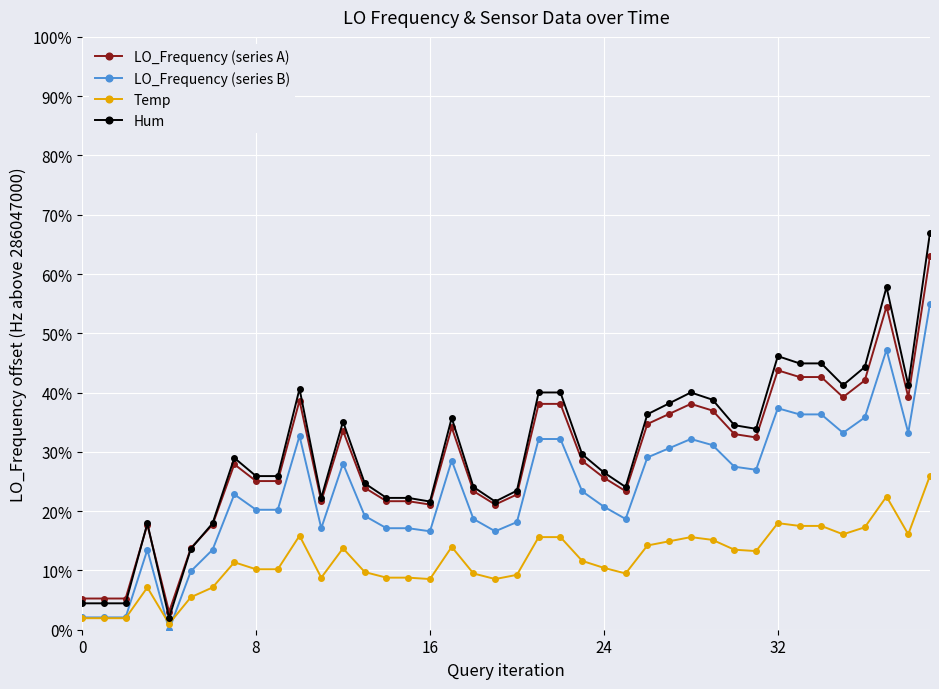

True or false: Hum and Temp intersect in this chart.

False